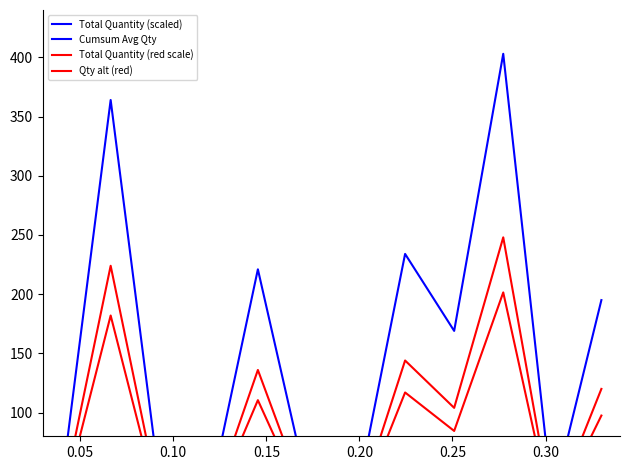

After their last crossing, which series has the higher values: Cumsum Avg Qty or Total Quantity (scaled)?

Total Quantity (scaled)